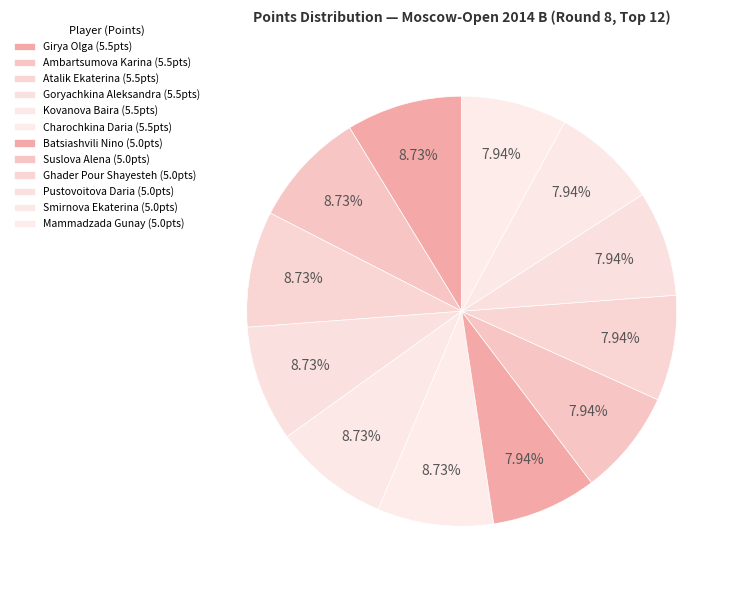

Is there any slice that represents more than half of the pie?

No